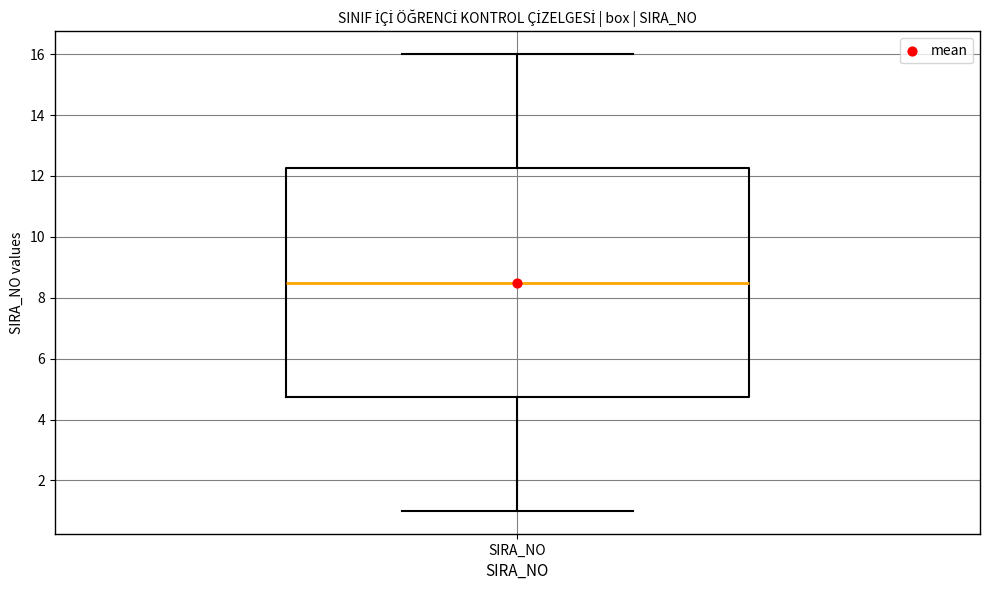

Read this box plot against the y-axis: the position of the median line, the range covered by the box, and the ends of both whiskers. The values are not printed on the chart, so give them approximately, as read against the axis.

median 8.6, box 4.8 to 12.2, whiskers 1.0 to 16.0